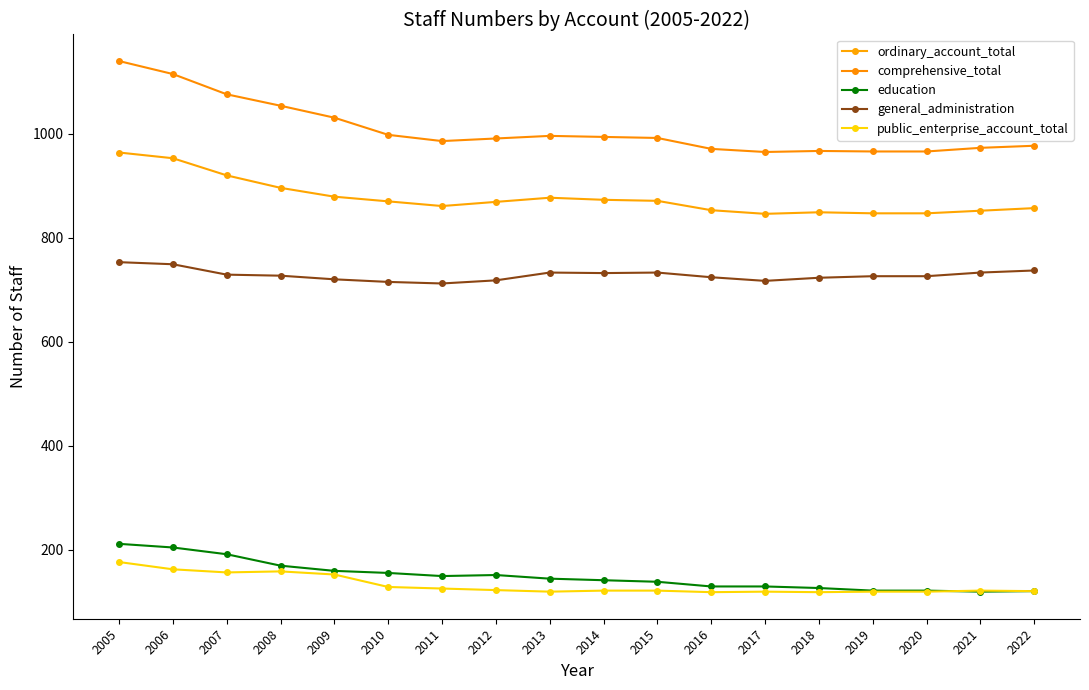

Does the chart have visible grid lines?

No